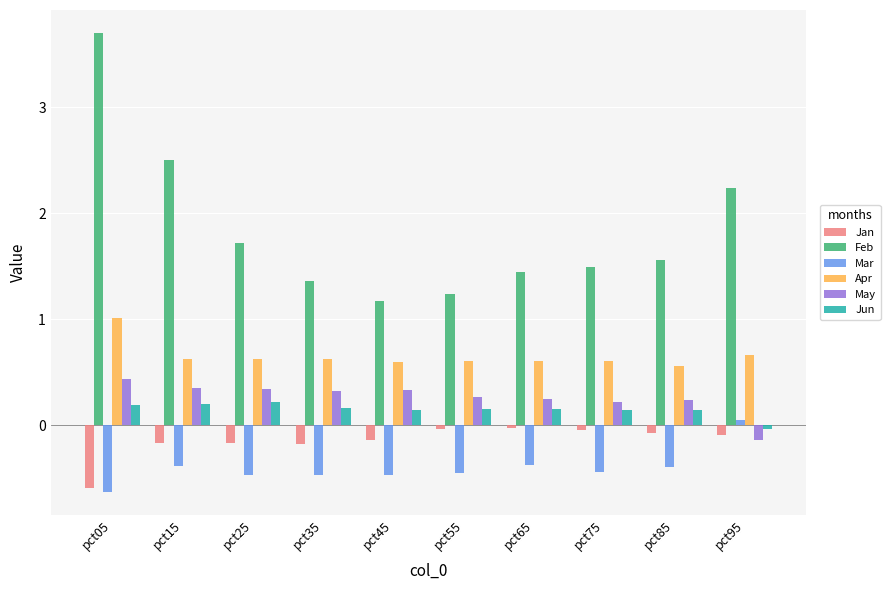

At which label does Mar first exceed 0?

pct95